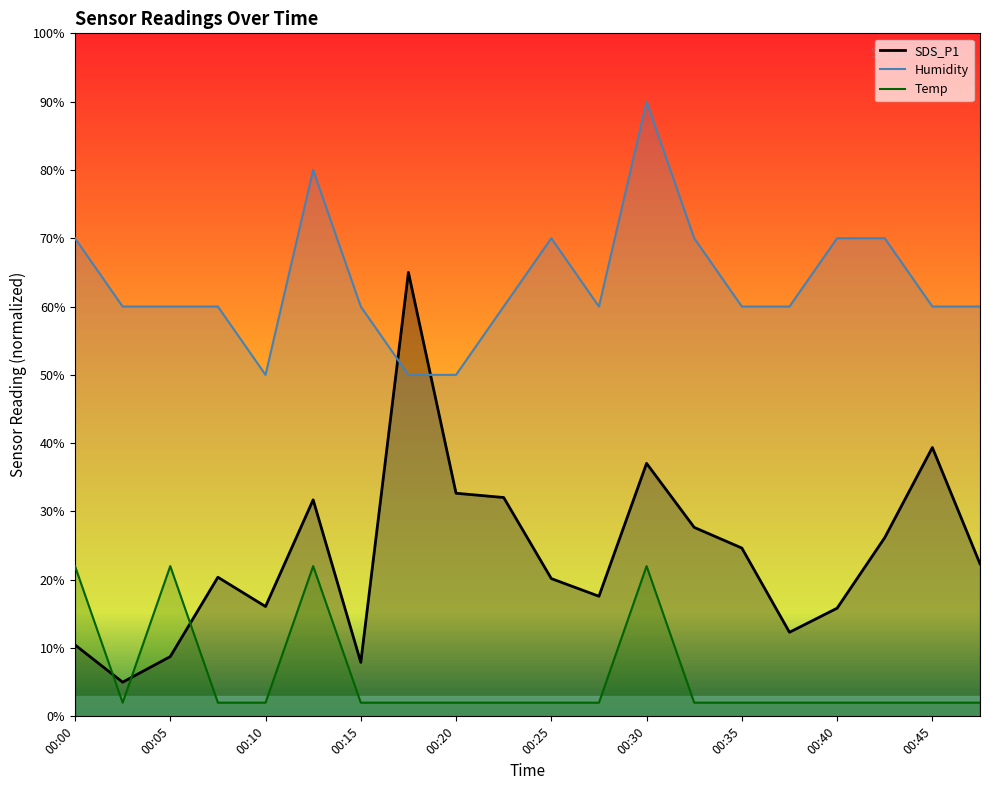

What is the greatest value displayed?

90.0